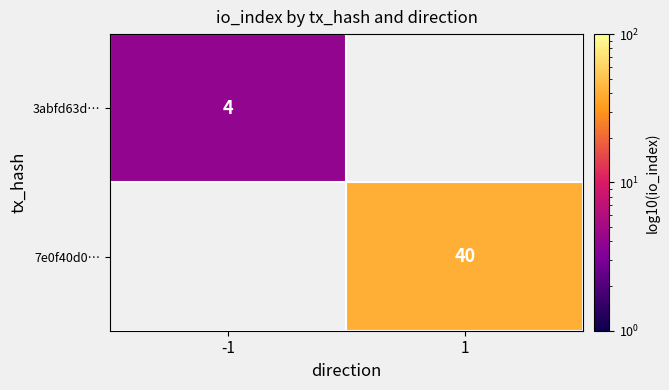

At which category is the sum across all series the highest?

1